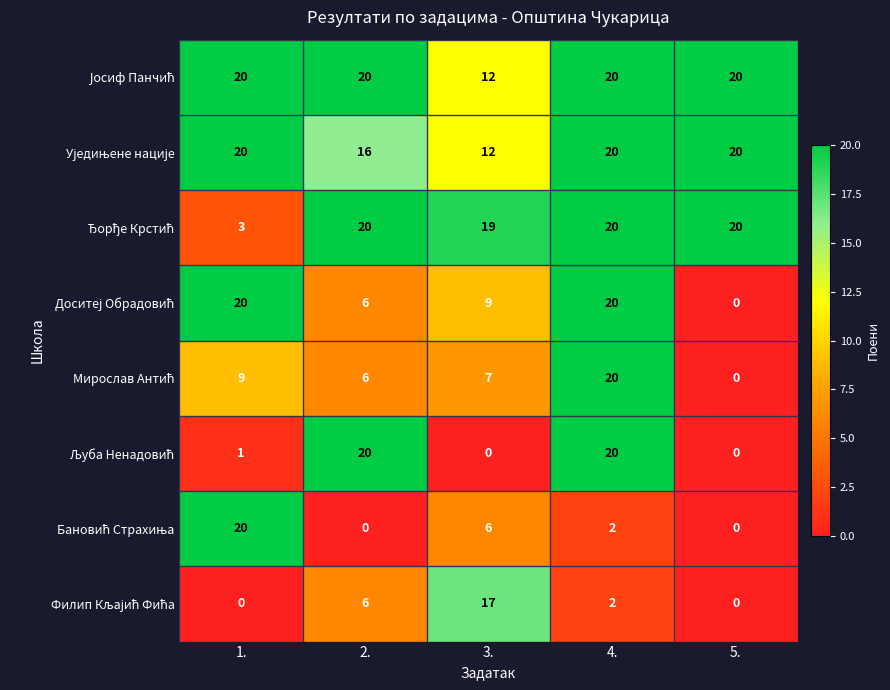

At how many categories does at least one series exceed 16?

5